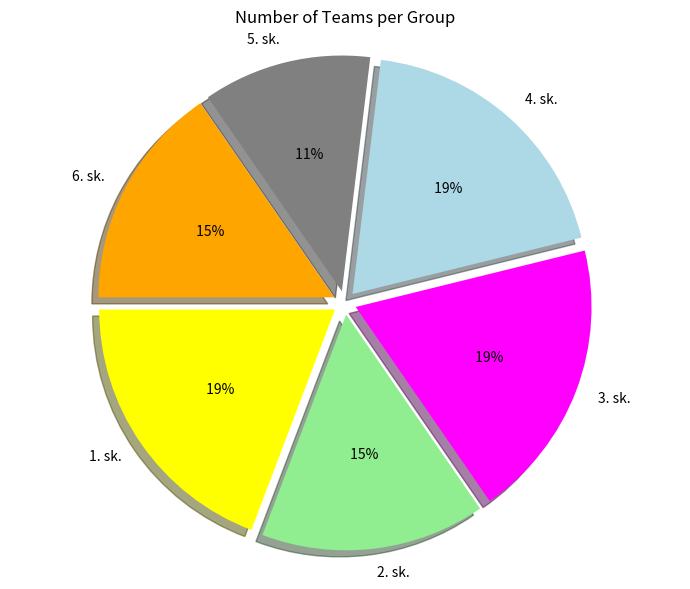

Rank the categories by value from highest to lowest.

1. sk., 3. sk., 4. sk., 2. sk., 6. sk., 5. sk.